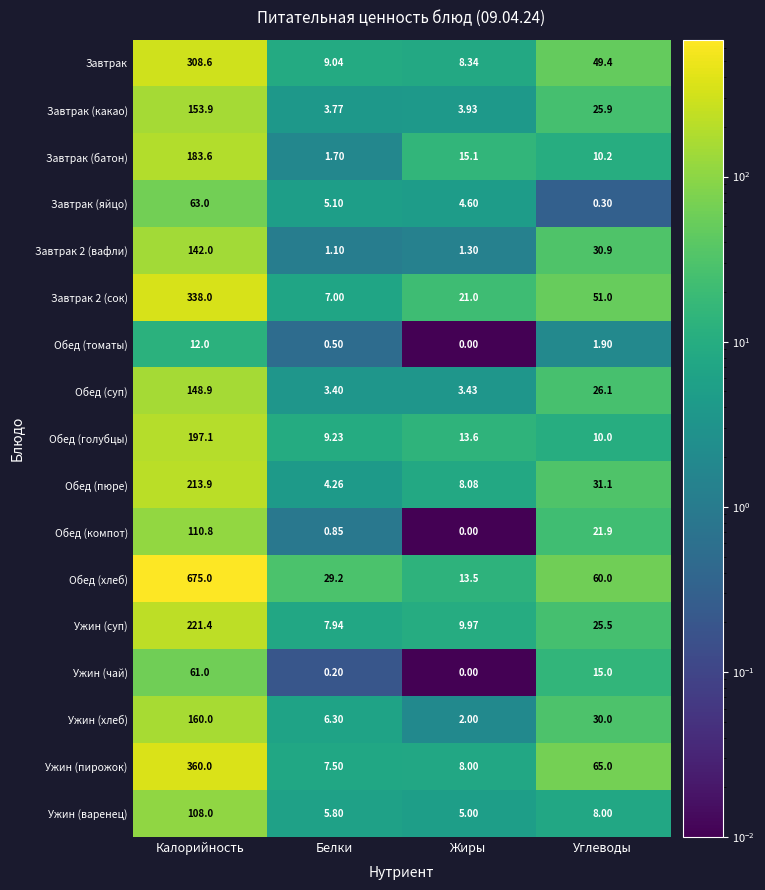

At which category does the chart reach its minimum across all series?

Жиры